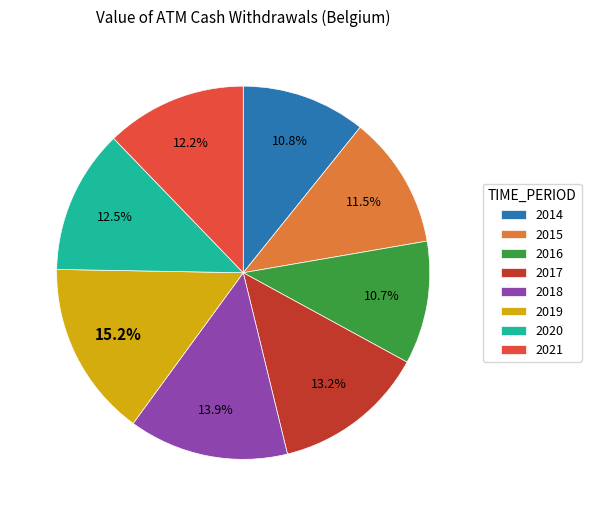

To the nearest percent, what is the average slice percentage?

12%